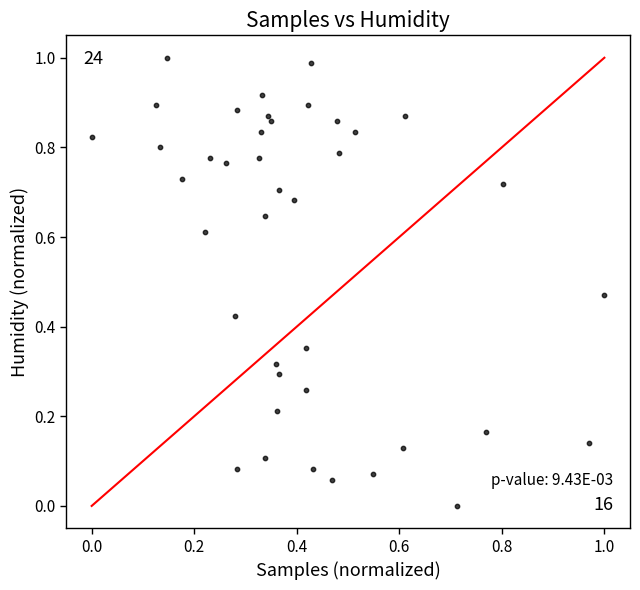

How many data points are displayed?

40